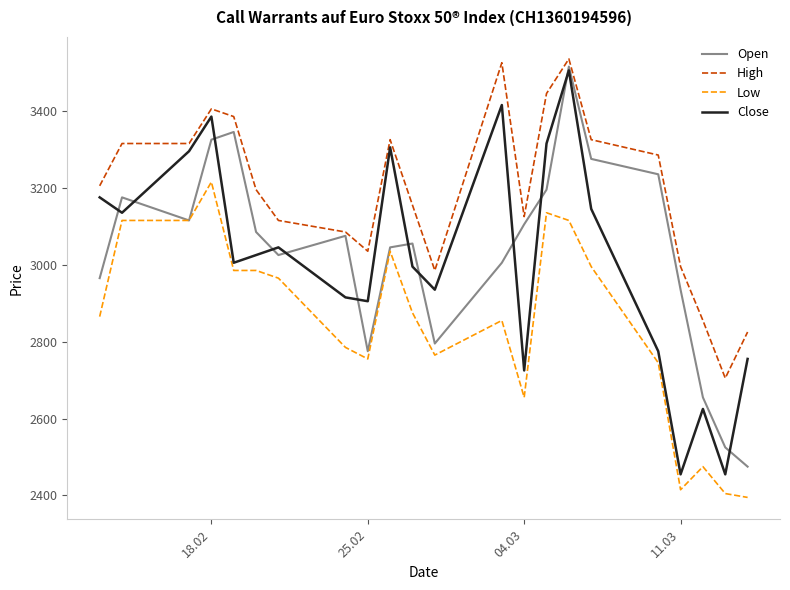

What is the maximum value shown in the chart?

3535